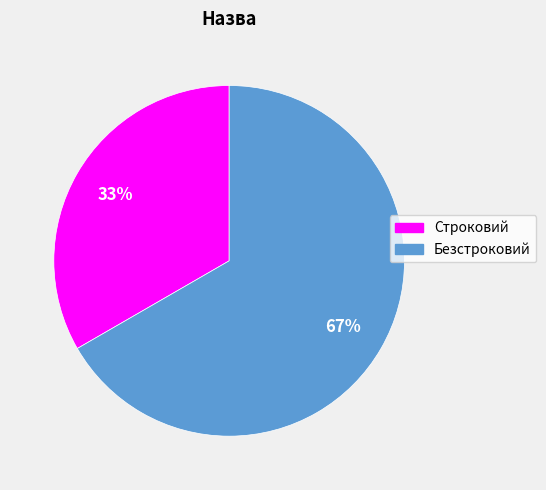

To the nearest percent, what is the combined percentage of Строковий and Безстроковий?

100%